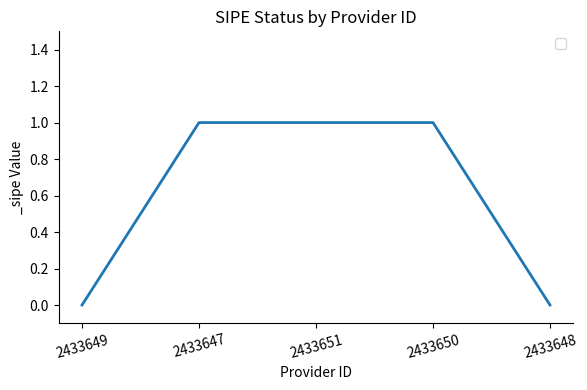

What position from the left is 2433650?

4